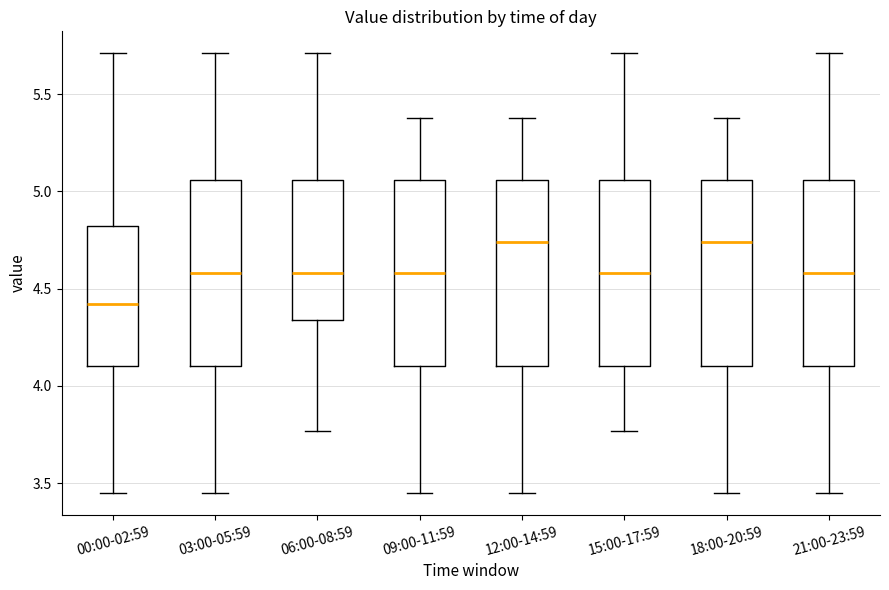

Reading left to right, transcribe this box plot: for each box, give where its median line is, the range the box spans, and where its two whiskers end, as read against the y-axis. The values are not printed on the chart, so give them approximately, as read against the axis.

00:00-02:59: median 4.40, box 4.10 to 4.80, whiskers 3.45 to 5.70
03:00-05:59: median 4.60, box 4.10 to 5.05, whiskers 3.45 to 5.70
06:00-08:59: median 4.60, box 4.35 to 5.05, whiskers 3.75 to 5.70
09:00-11:59: median 4.60, box 4.10 to 5.05, whiskers 3.45 to 5.40
12:00-14:59: median 4.75, box 4.10 to 5.05, whiskers 3.45 to 5.40
15:00-17:59: median 4.60, box 4.10 to 5.05, whiskers 3.75 to 5.70
18:00-20:59: median 4.75, box 4.10 to 5.05, whiskers 3.45 to 5.40
21:00-23:59: median 4.60, box 4.10 to 5.05, whiskers 3.45 to 5.70